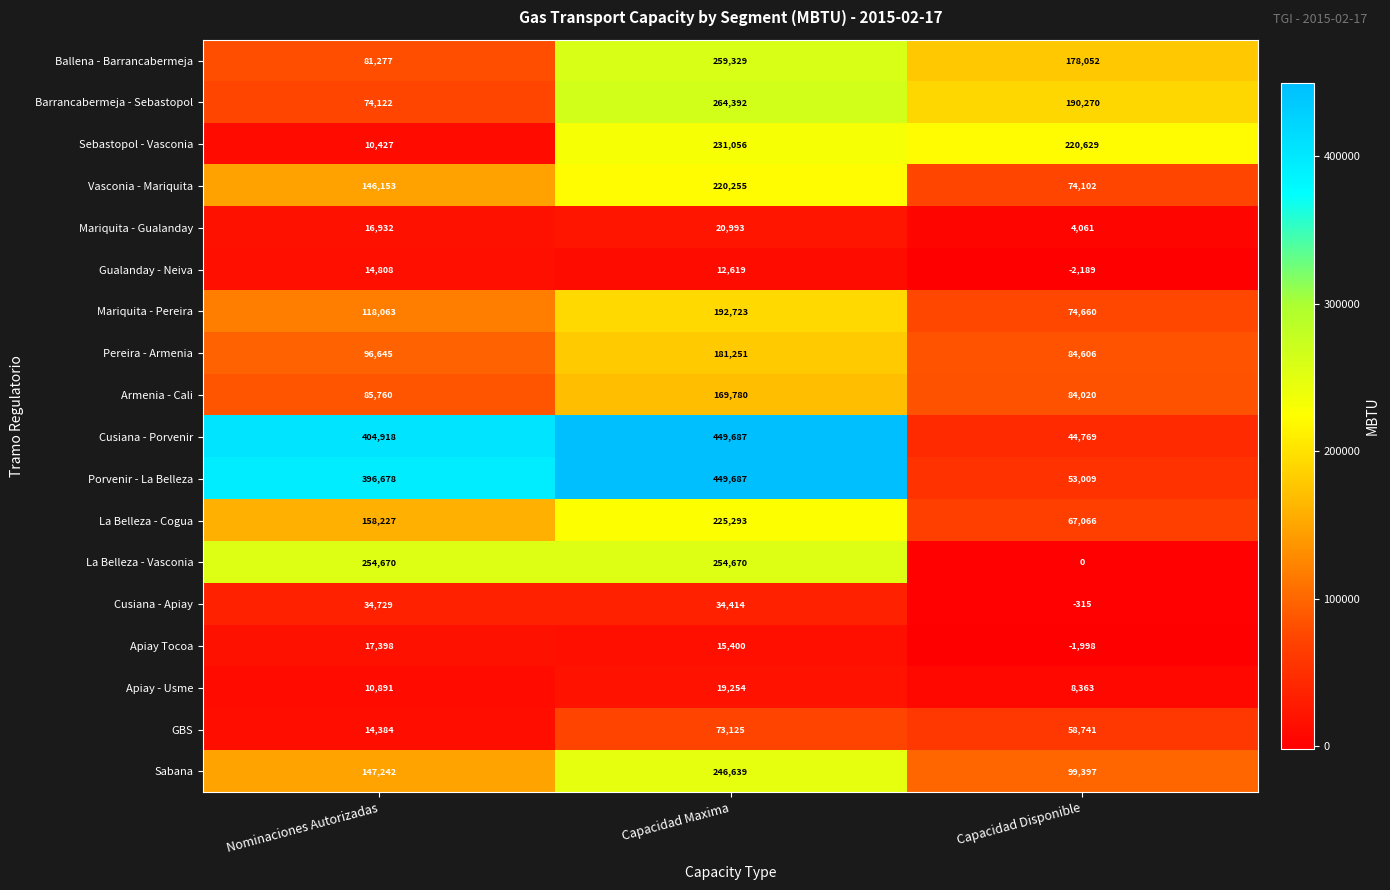

What value does the Mariquita - Pereira series have at Capacidad Maxima?

192723